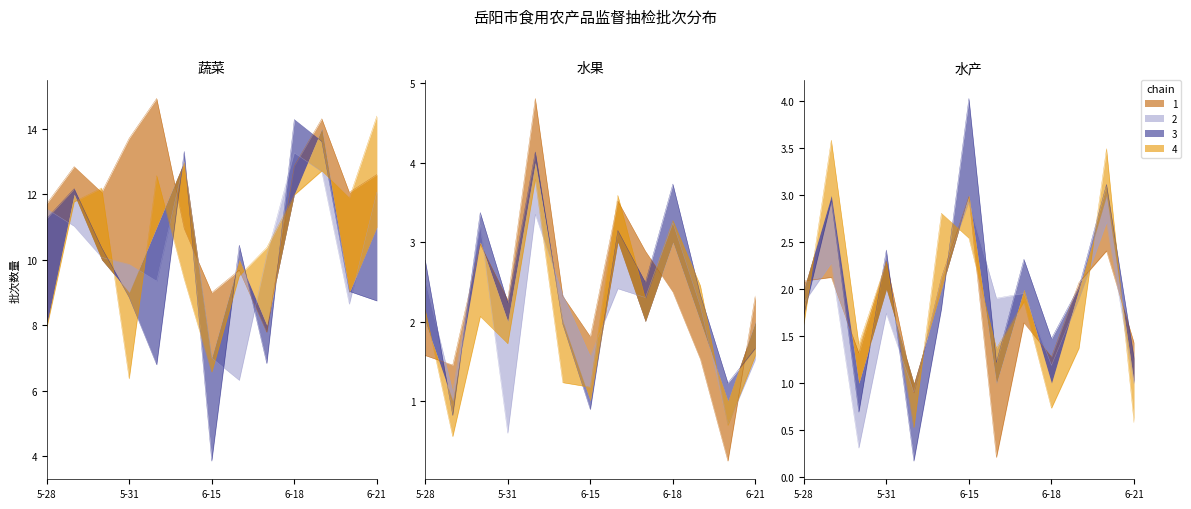

True or false: 蔬菜 and 水果 cross at least once.

False